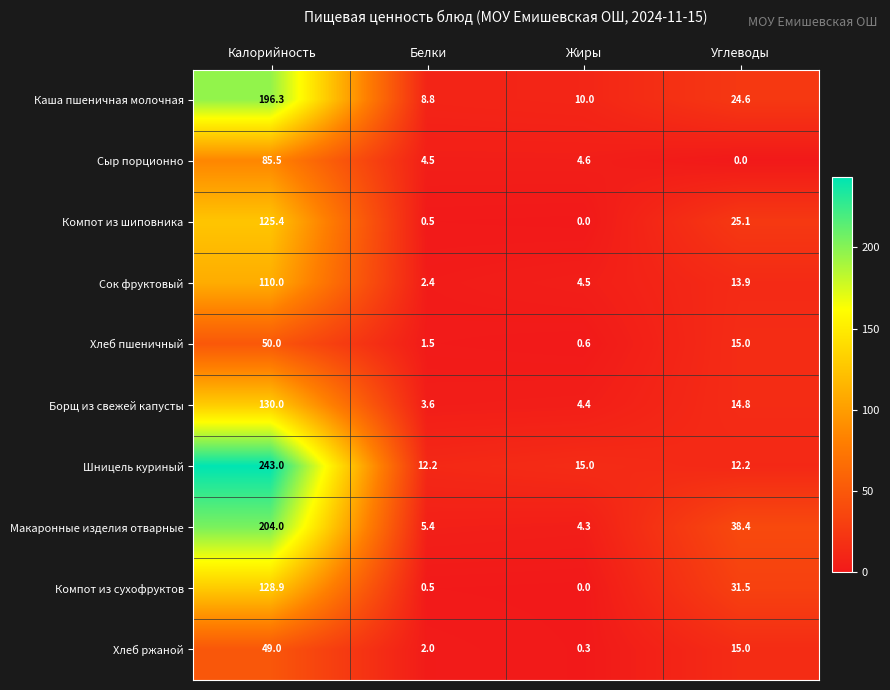

Where does the Сыр порционно series first go above 4?

Калорийность